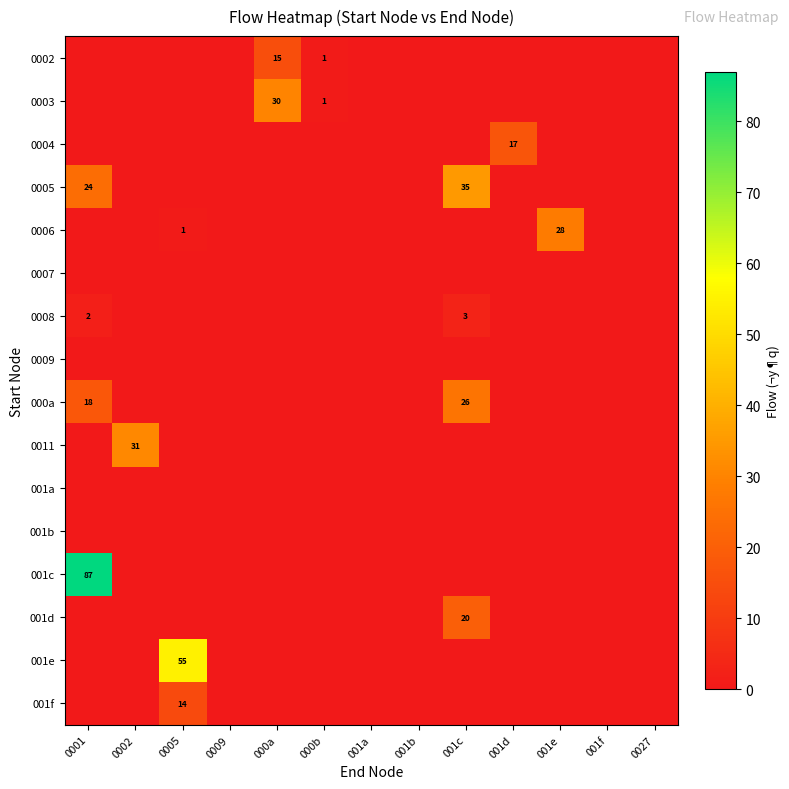

Which series has the largest range (max minus min)?

001c